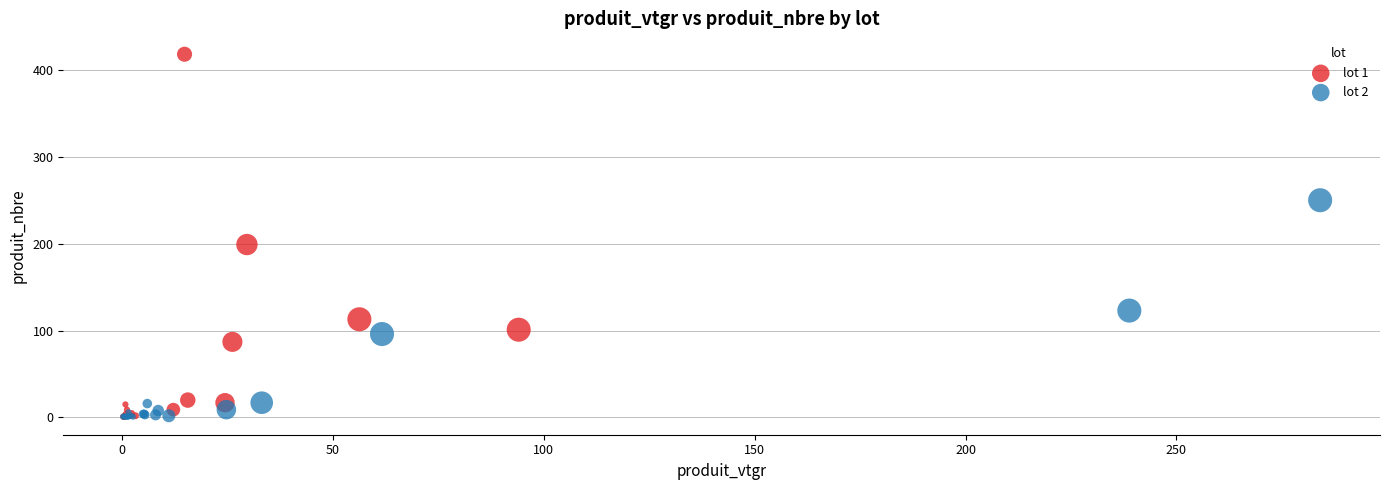

What are all the series names shown in the legend?

lot 1, lot 2